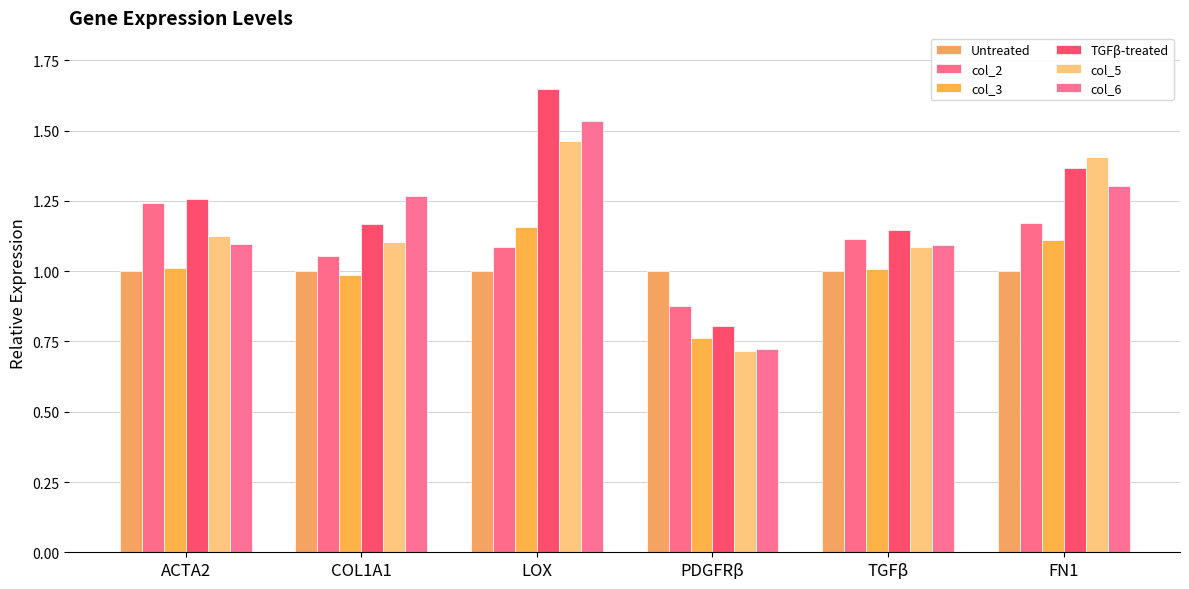

List the labels in order of TGFβ-treated value, largest first.

LOX, FN1, ACTA2, COL1A1, TGFβ, PDGFRβ